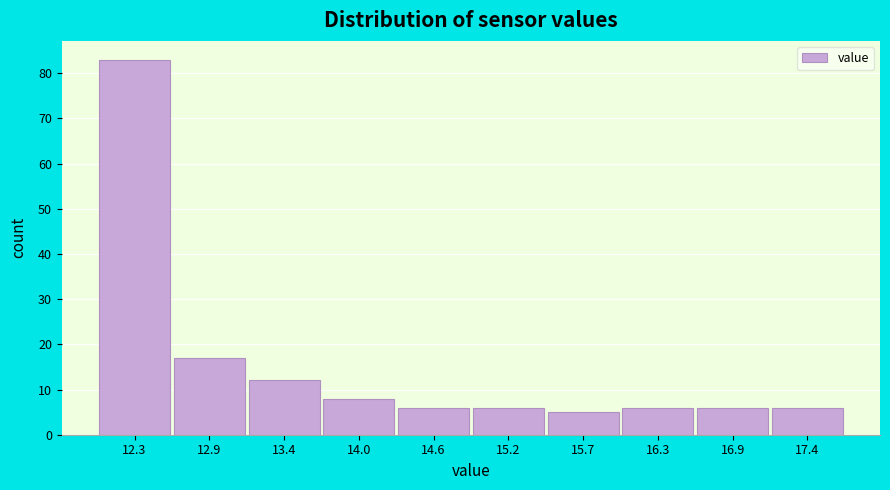

Reading left to right, extract all data points from this chart.

83	17	12	8	6	6	5	6	6	6